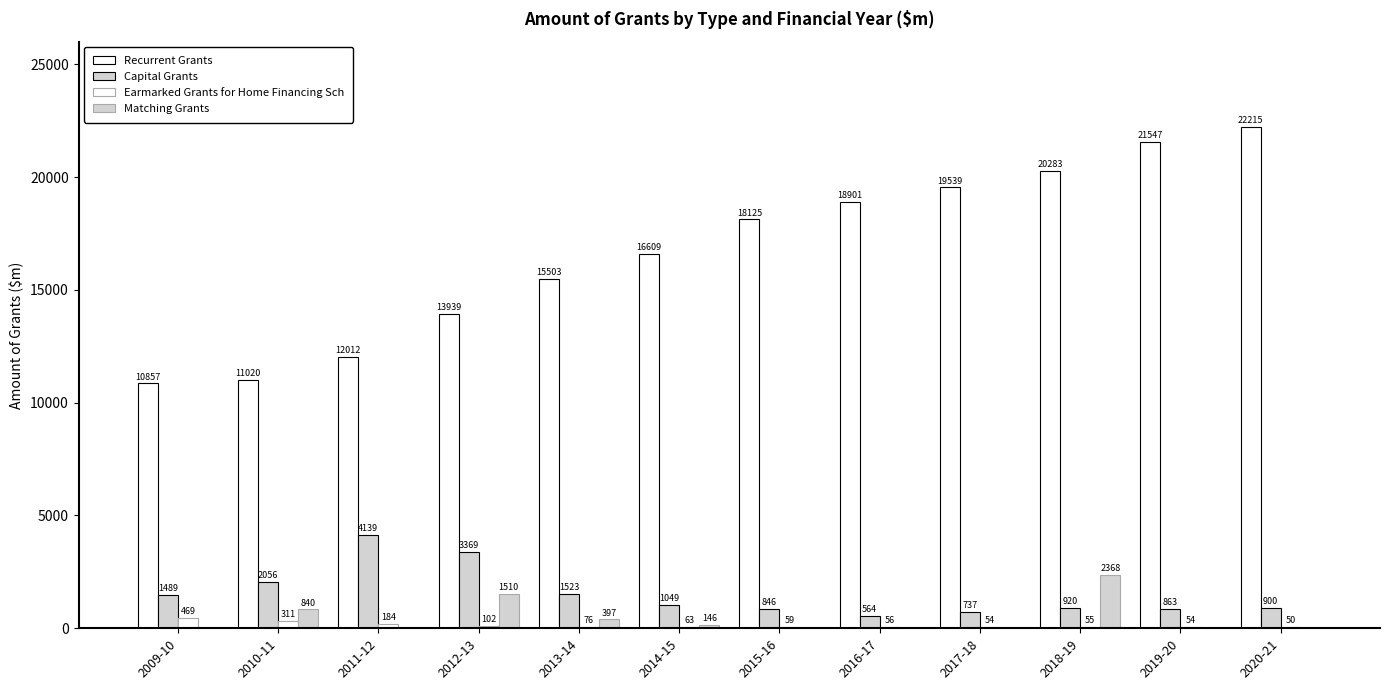

At how many categories does at least one series exceed 19667?

3